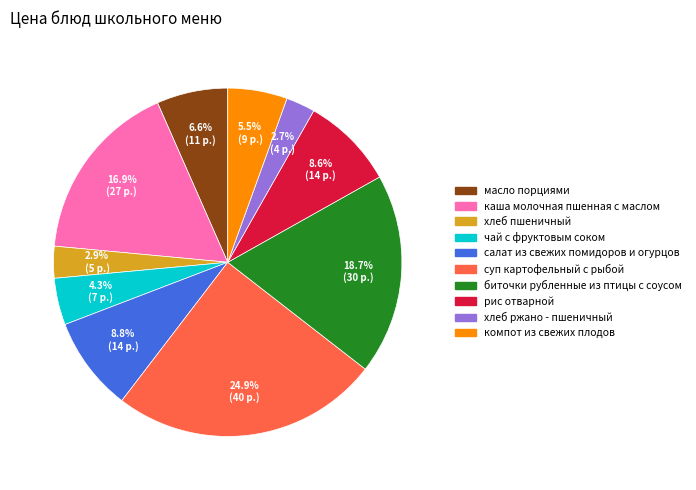

Is there any slice that represents more than half of the pie?

No